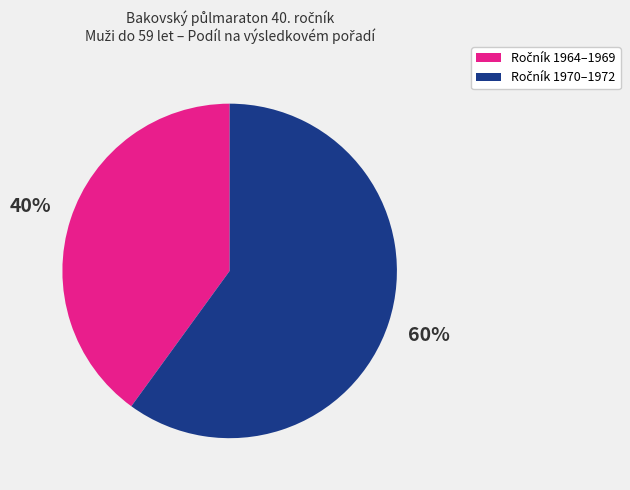

To the nearest percent, what is the average slice percentage?

50%